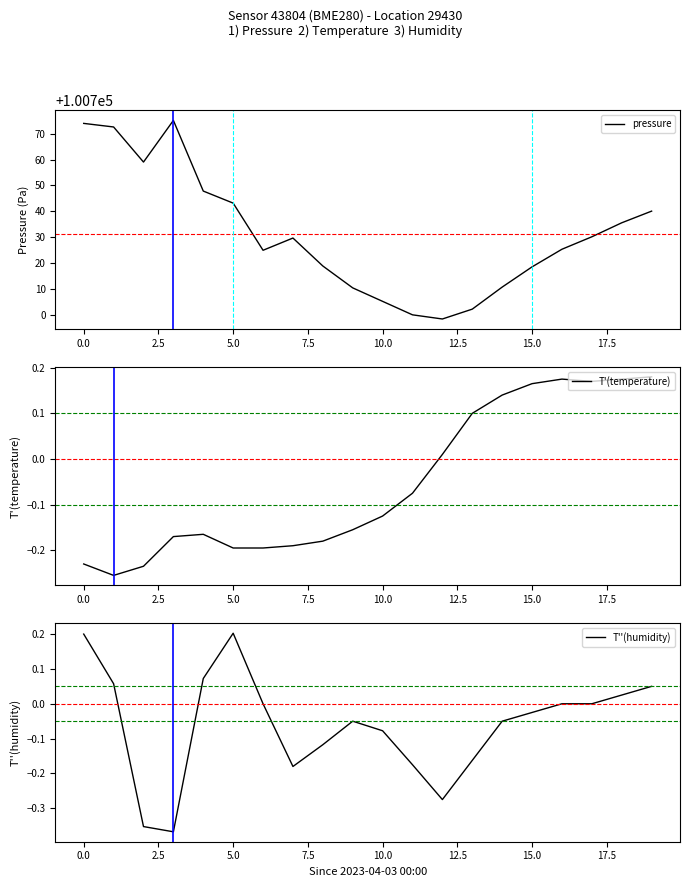

What is the lowest value of the T'(temperature) series?

-0.3